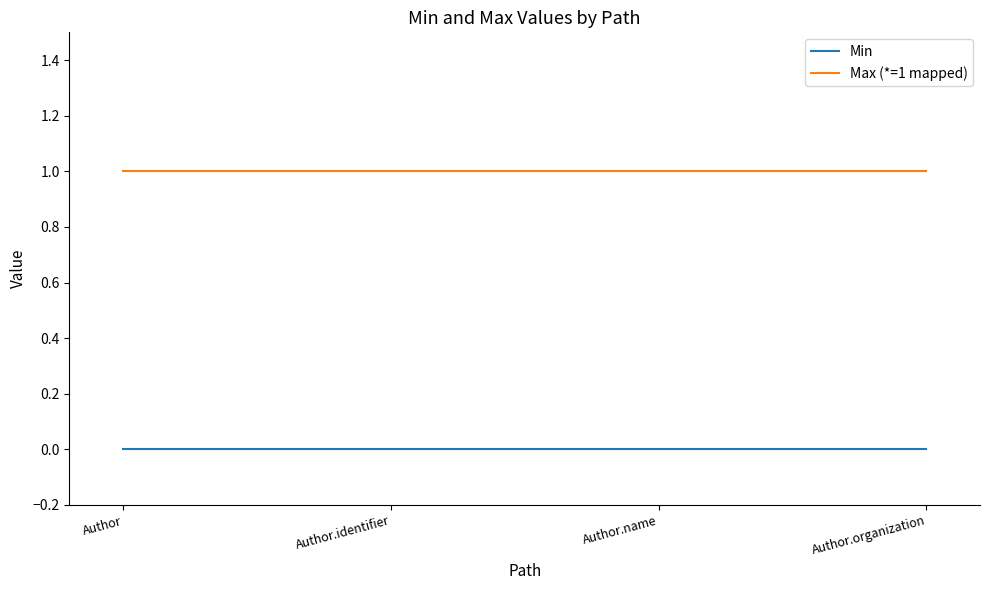

The Max (*=1 mapped) series shows 1 at Author.organization. True or false?

True